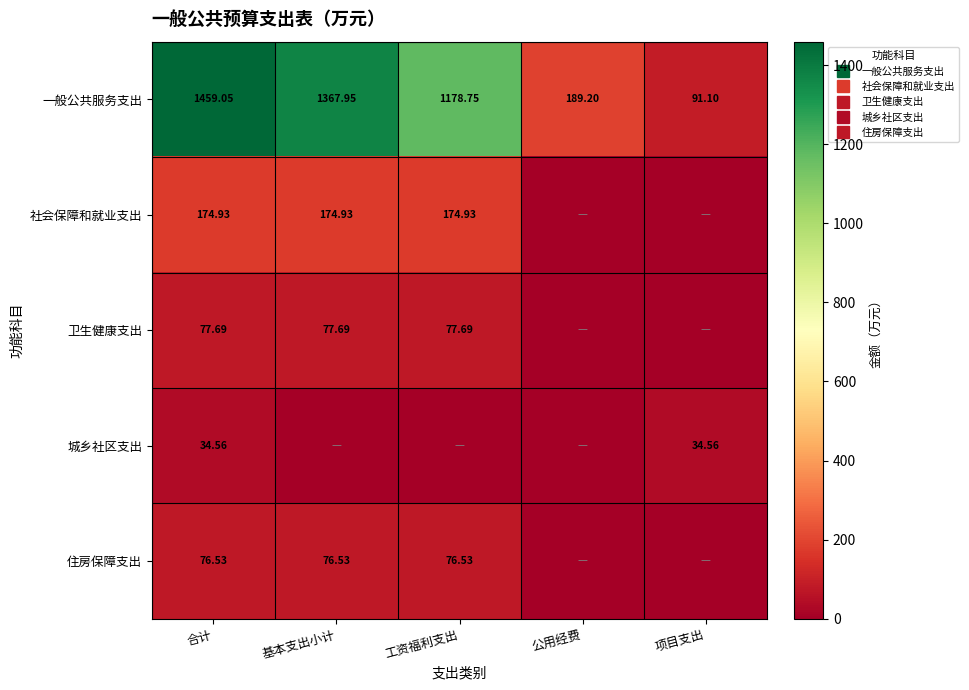

Where does the 一般公共服务支出 series first go above 1178?

合计